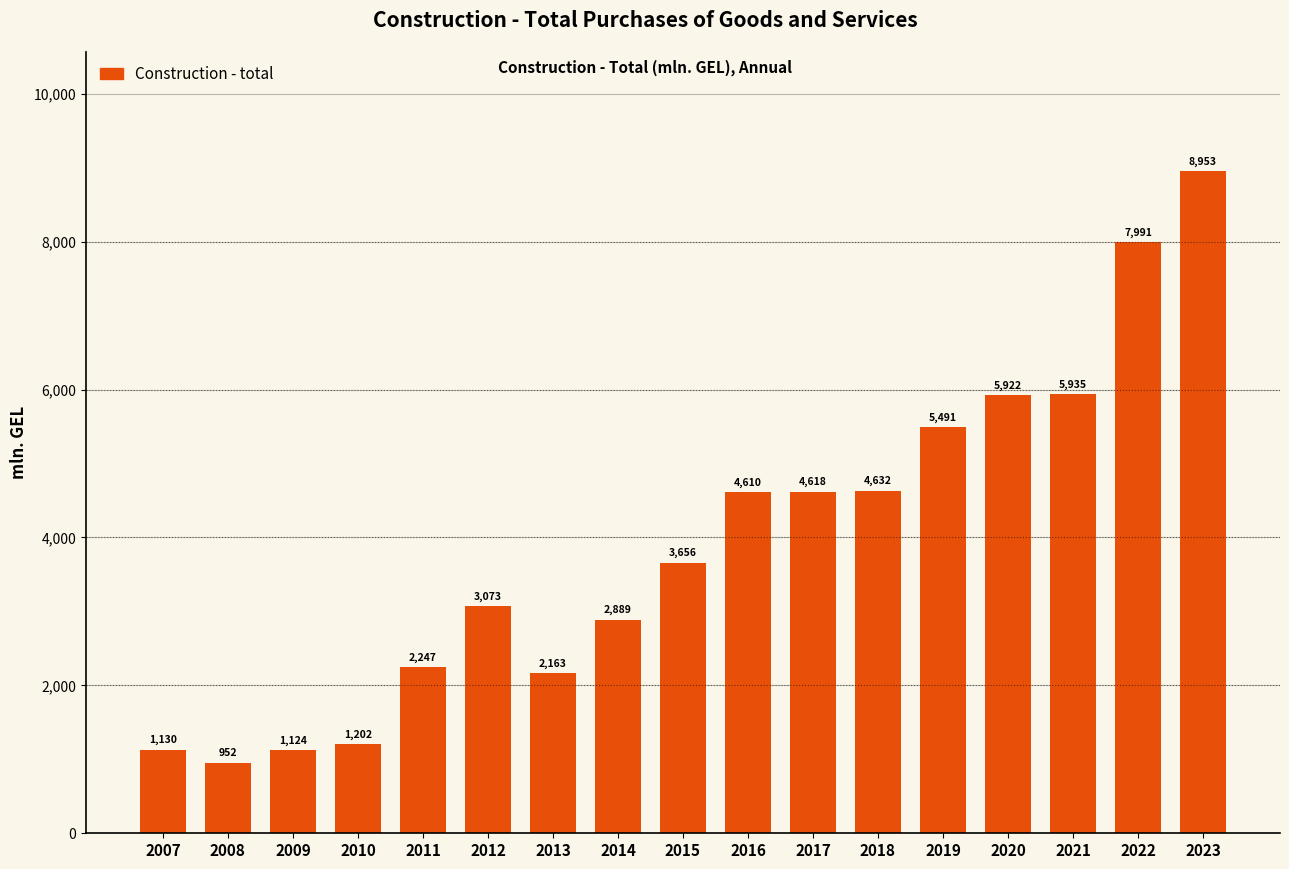

The chart shows a value of 3200.2 at 2011. True or false?

False